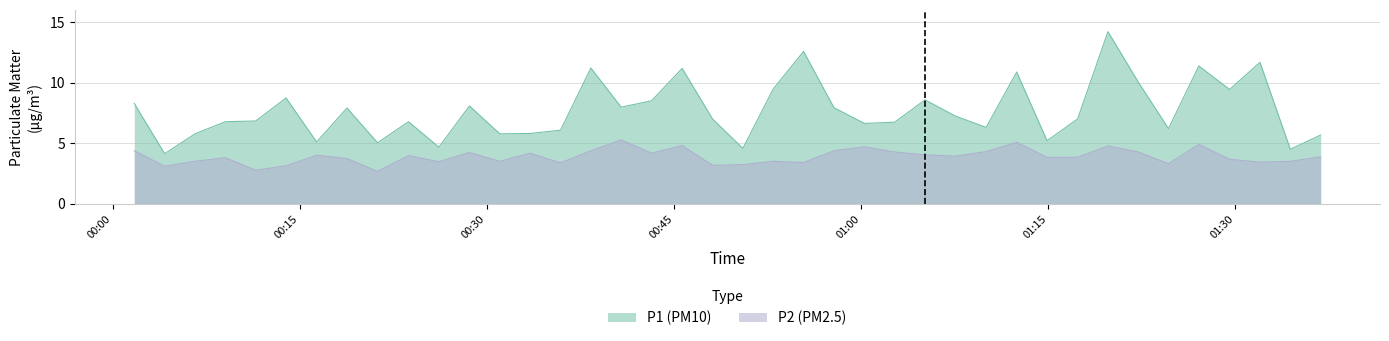

What is the sum of all P2 values?

155.7